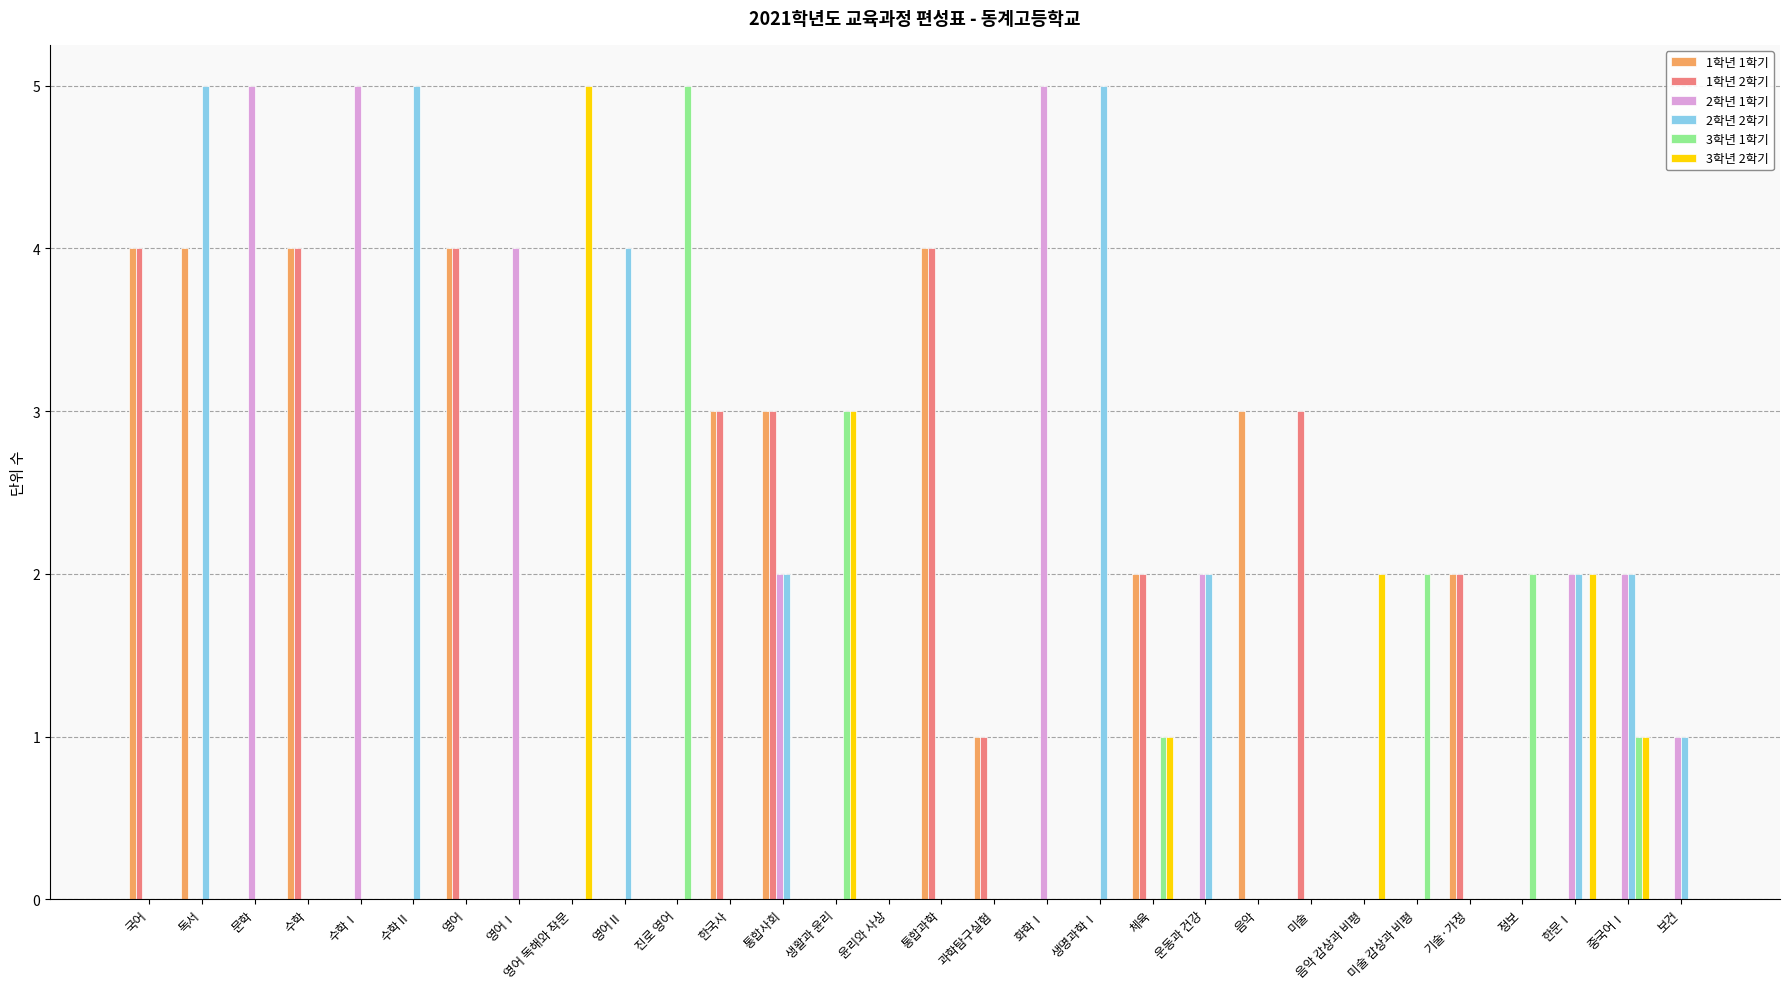

What is the difference between the 2학년 2학기 values at 통합사회 and 보건?

1